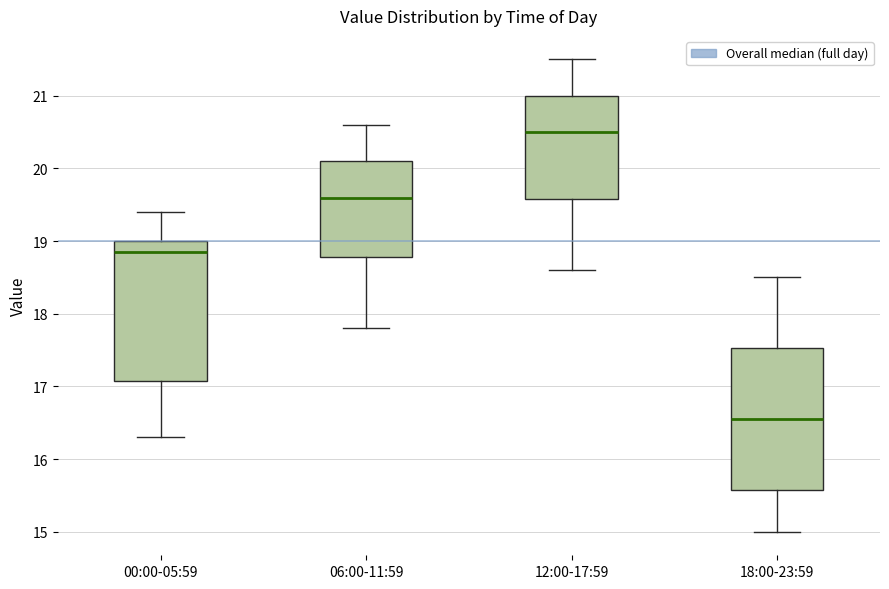

Which box's median line is the lowest?

18:00-23:59